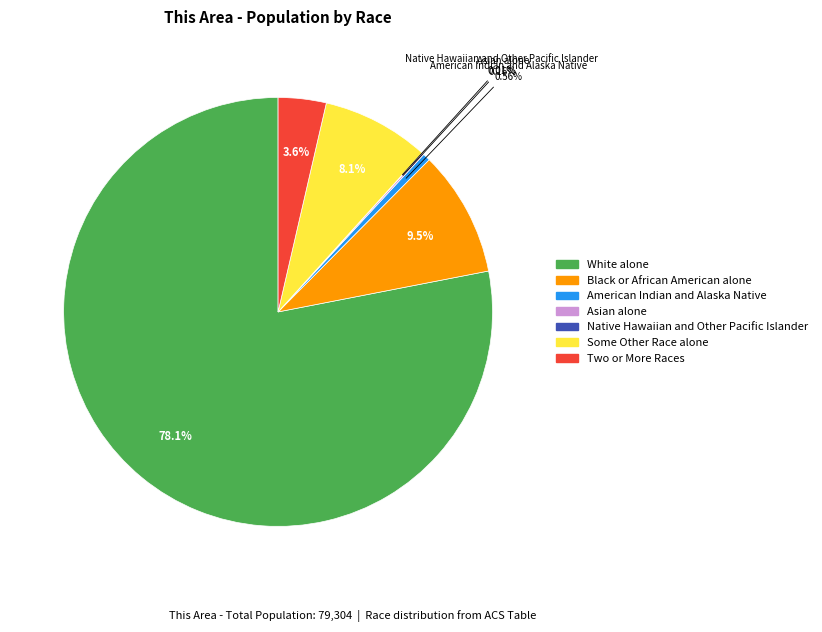

Which slice is the largest?

White alone